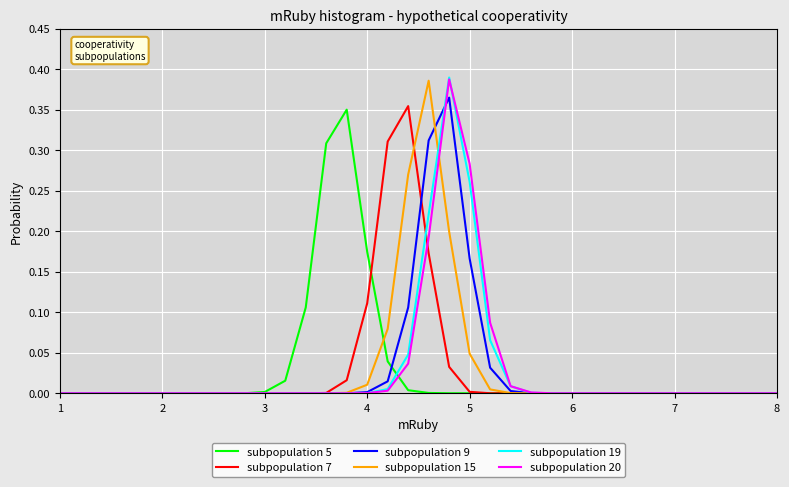

Is this an area chart (filled region under the line)?

No